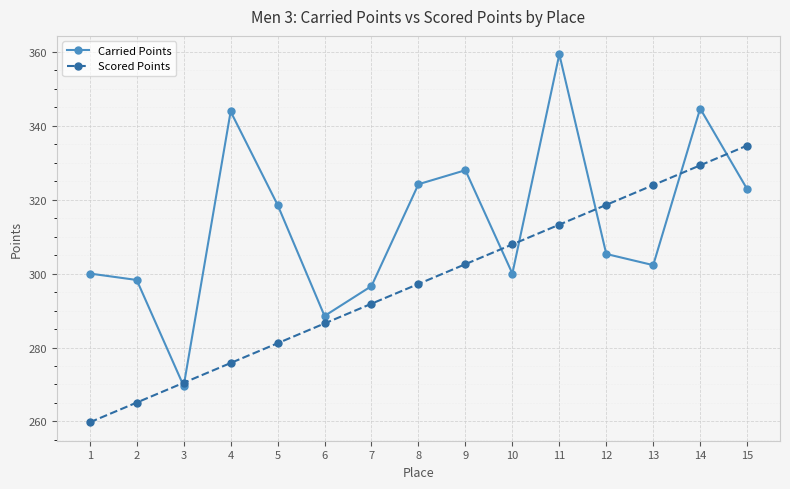

Which series has the widest spread of values?

Carried Points